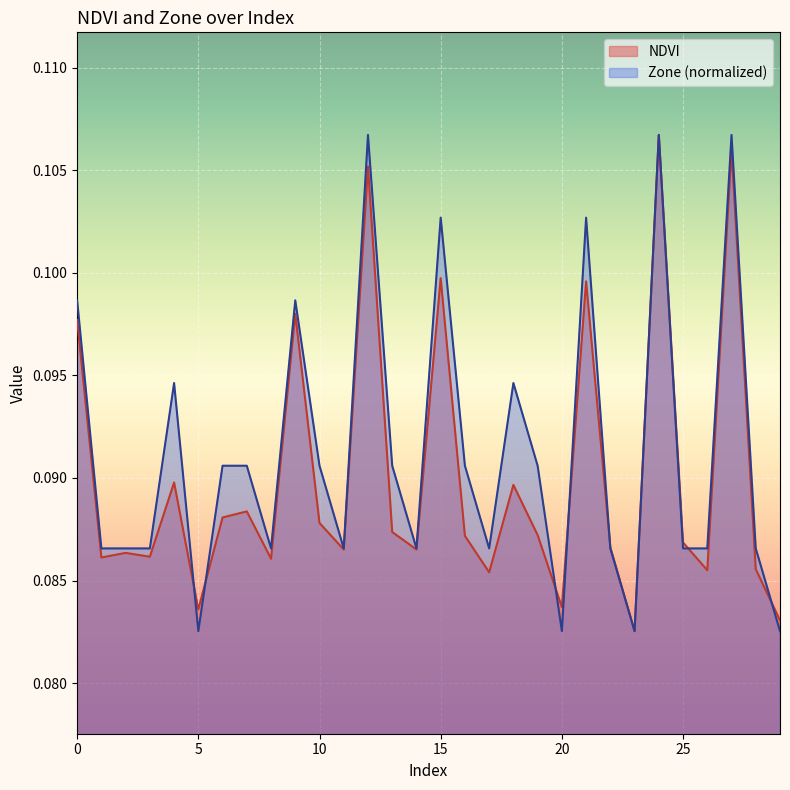

Which series changed the most between 4 and 17?

Zone